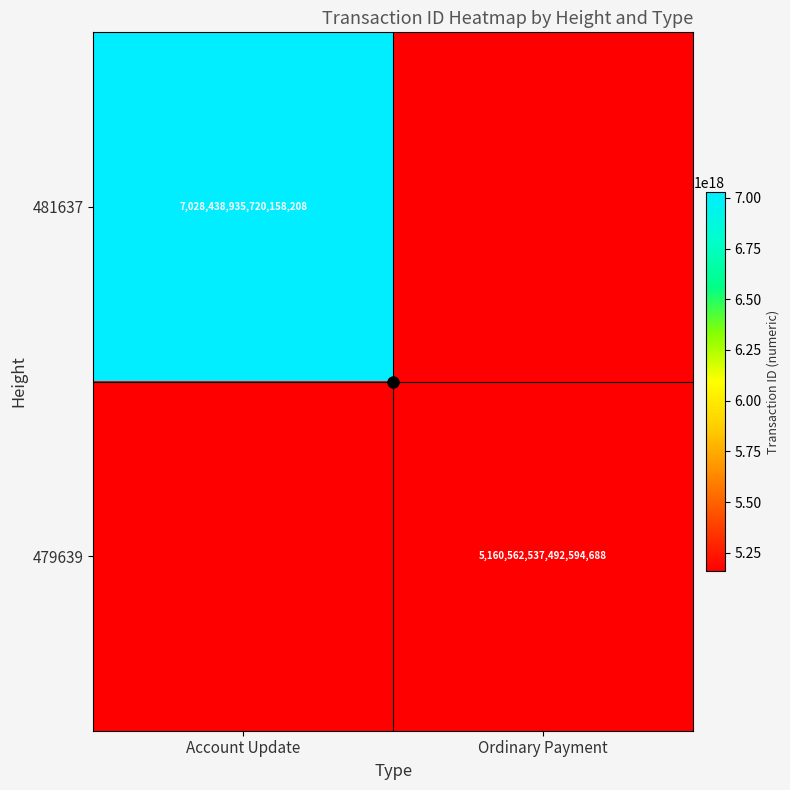

How many values in 481637 are above zero?

1